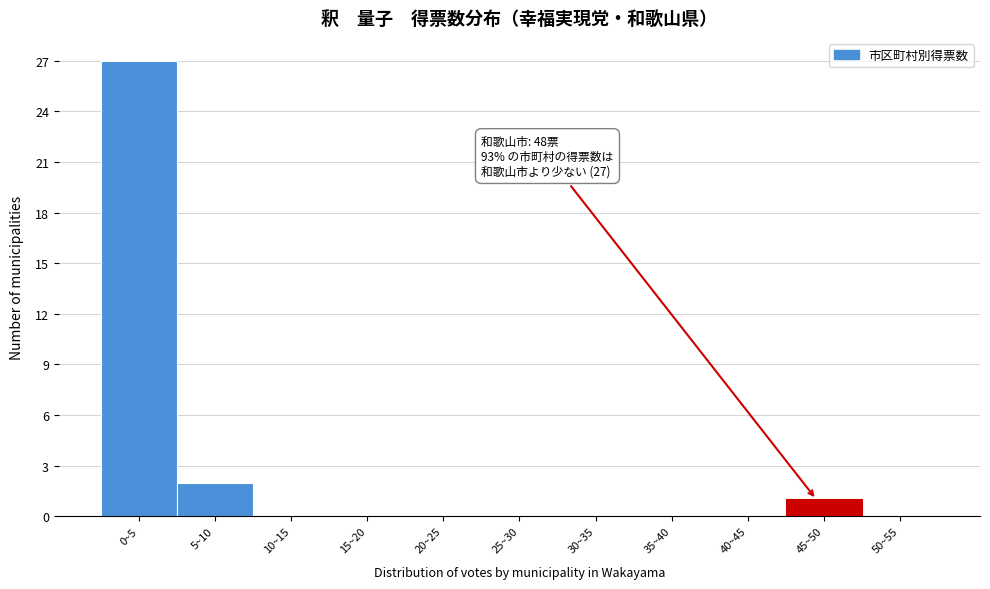

Reading left to right, transcribe all the data shown in this chart.

0~5=27	5~10=2	10~15=0	15~20=0	20~25=0	25~30=0	30~35=0	35~40=0	40~45=0	45~50=1	50~55=0